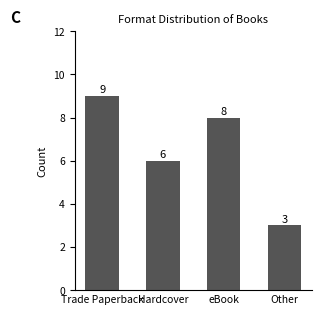

Is it true that the value at Hardcover is 6?

True